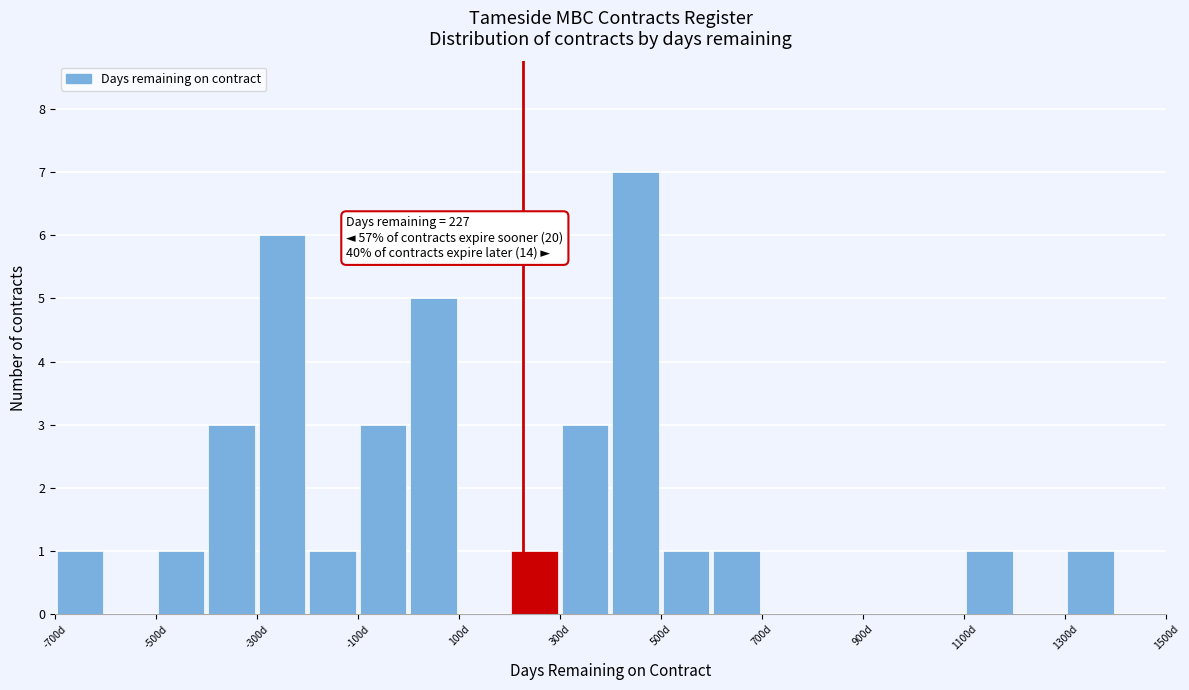

Which range on the x-axis has the tallest bar?

400 to 500